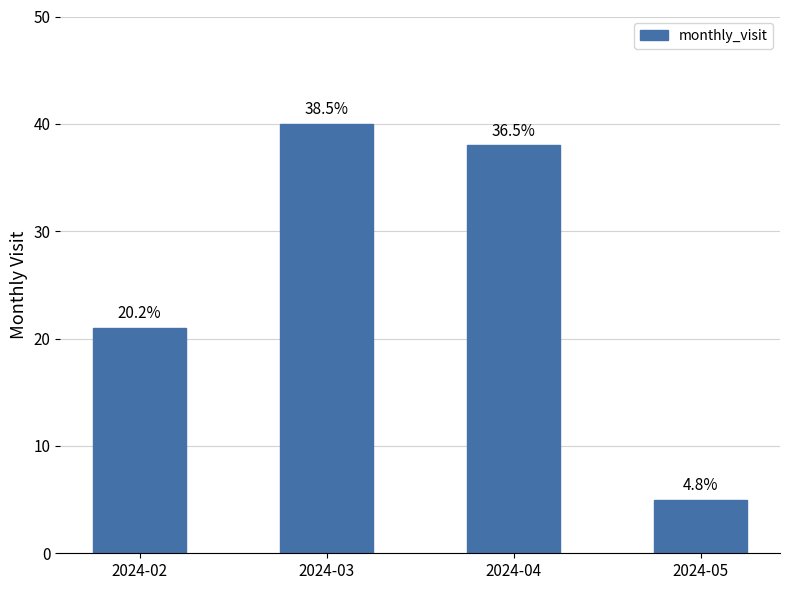

True or false: the data shows 26 at 2024-04.

False